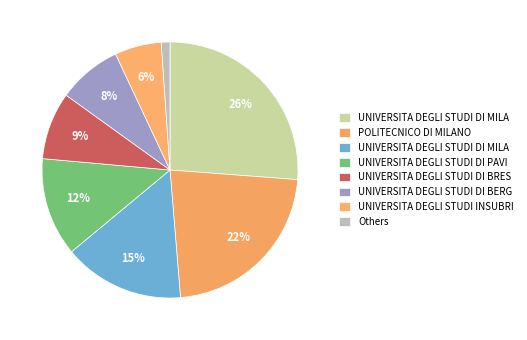

Count the number of slices in the pie.

8